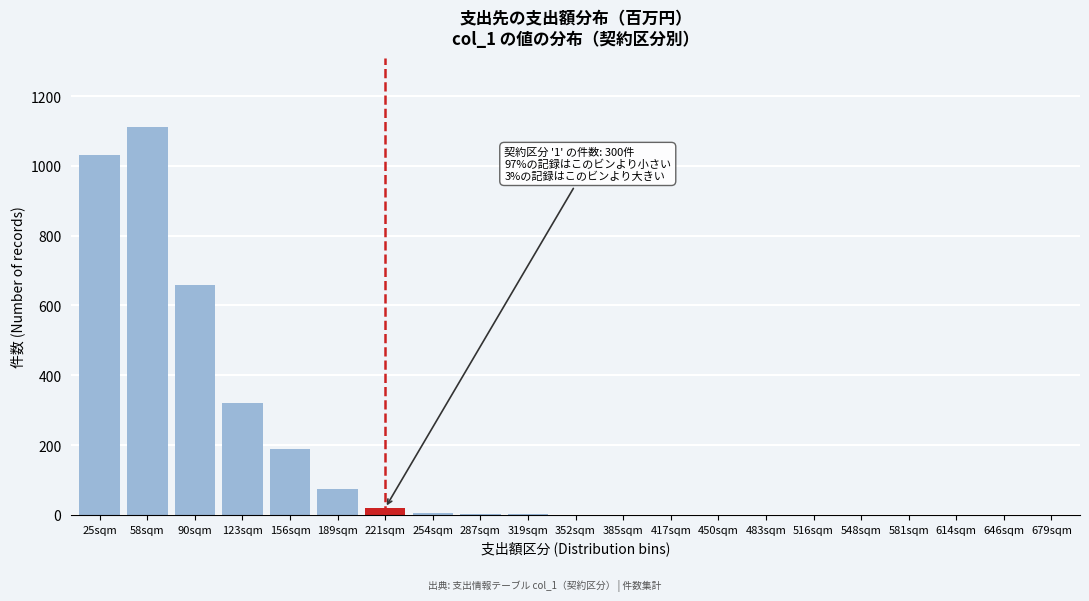

True or false: the data shows 860 at 90sqm.

False